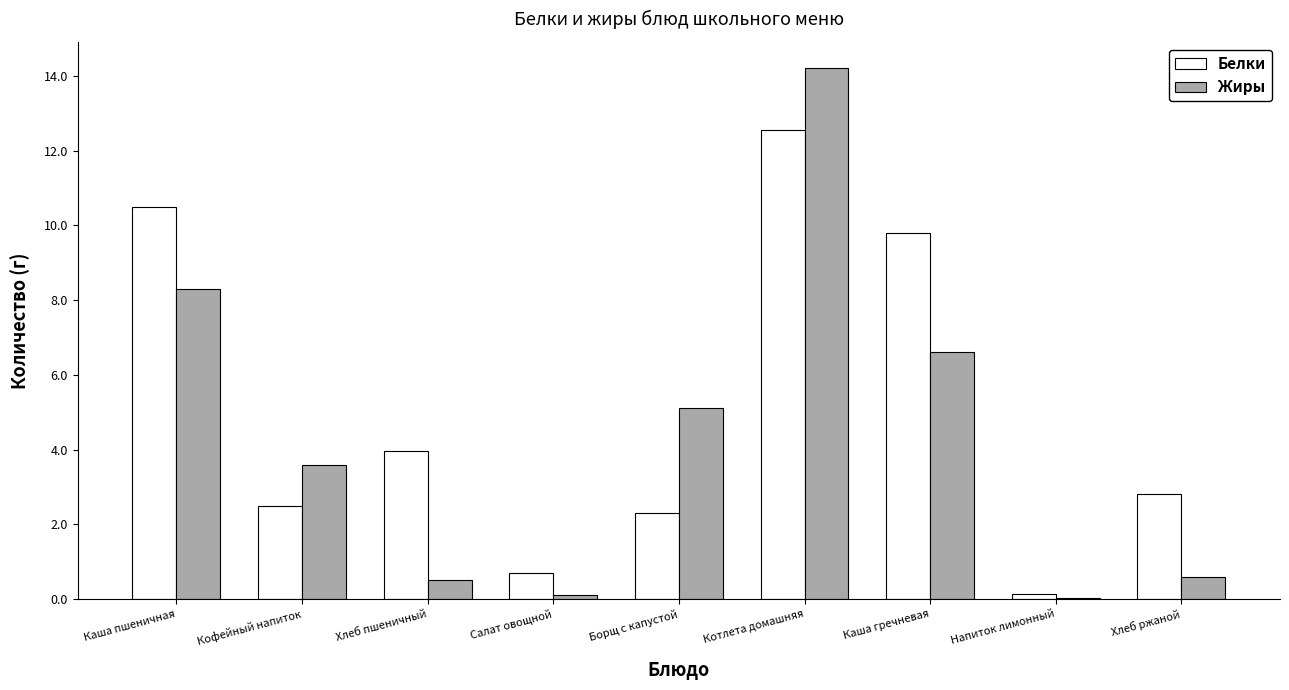

At which category is the sum across all series the highest?

Котлета домашняя